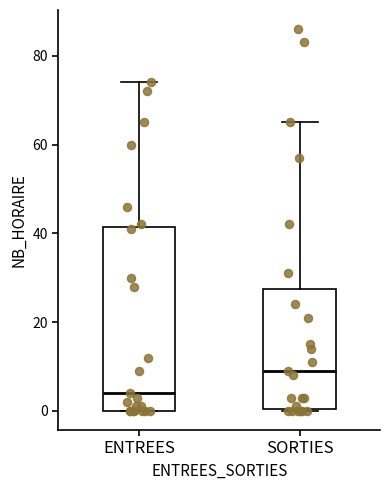

Reading left to right, transcribe this box plot: for each box, give where its median line is, the range the box spans, and where its two whiskers end, as read against the y-axis. The values are not printed on the chart, so give them approximately, as read against the axis.

ENTREES: median 4, box 0 to 42, whiskers 0 to 74
SORTIES: median 10, box 0 to 28, whiskers 0 to 66